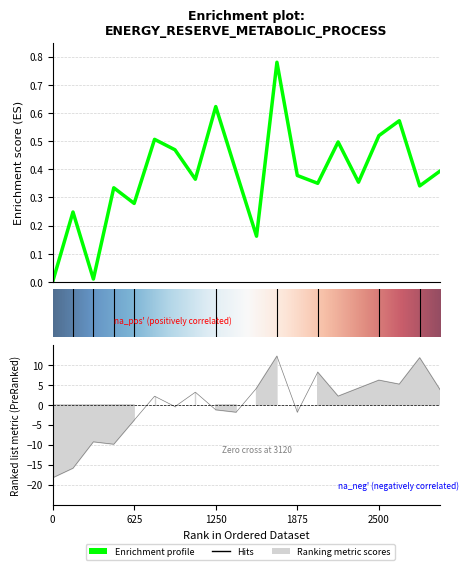

The value of P2 at 625 is -2.1. True or false?

False